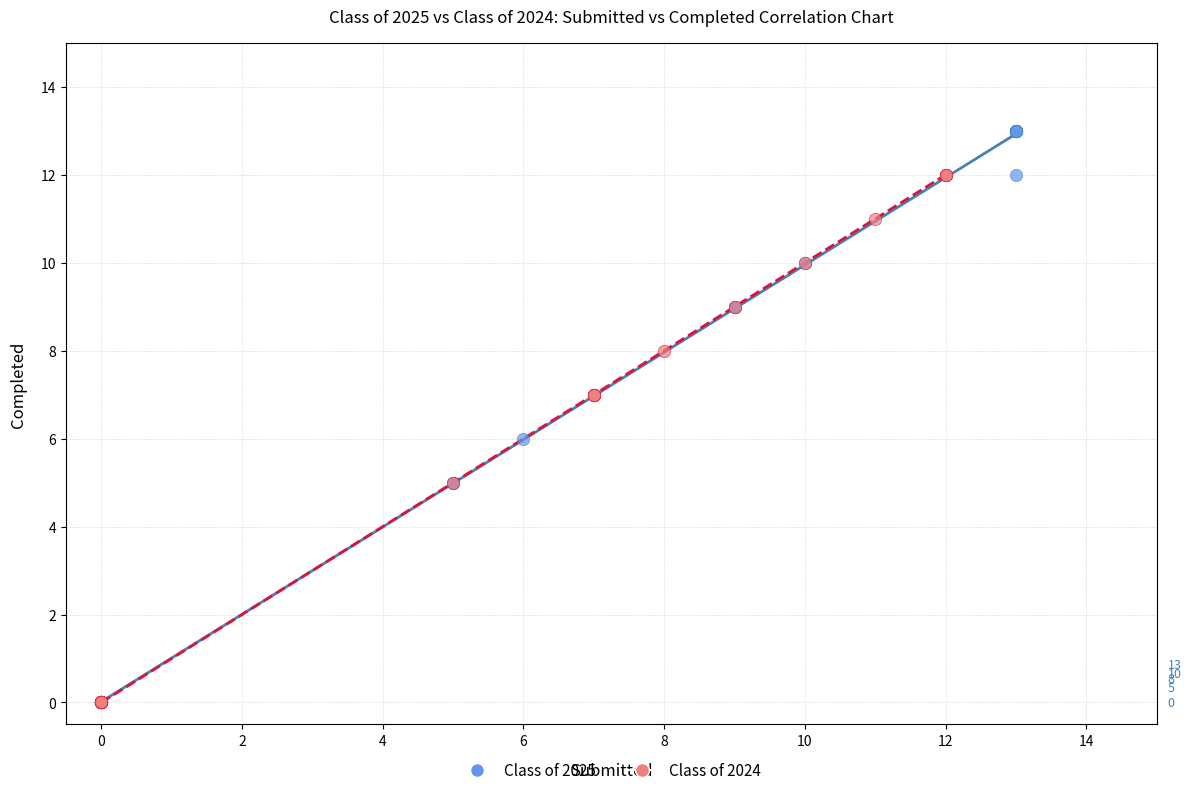

Which series has the largest Y range (max minus min)?

Class of 2025